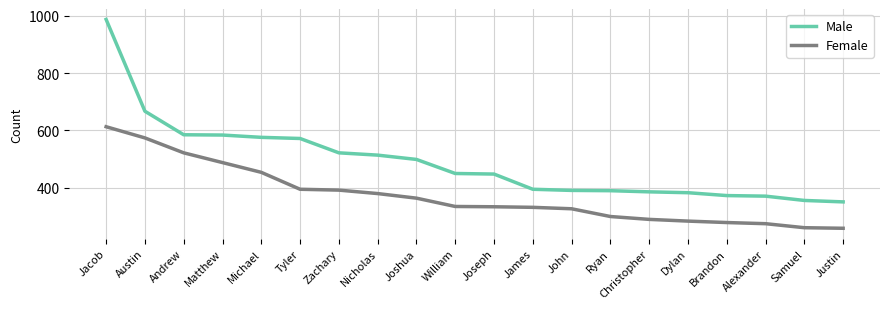

Which series has the largest range (max minus min)?

Male